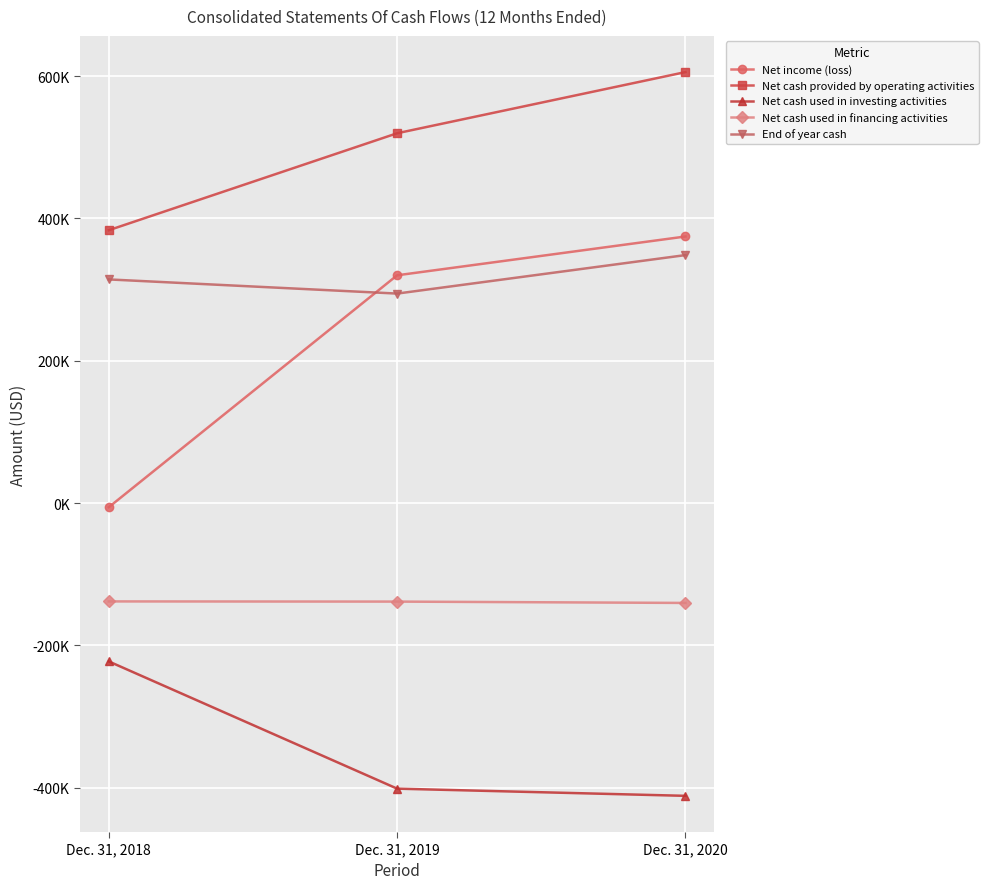

List the series in order of their peak value, highest first.

Net cash provided by operating activities, Net income (loss), End of year cash, Net cash used in financing activities, Net cash used in investing activities